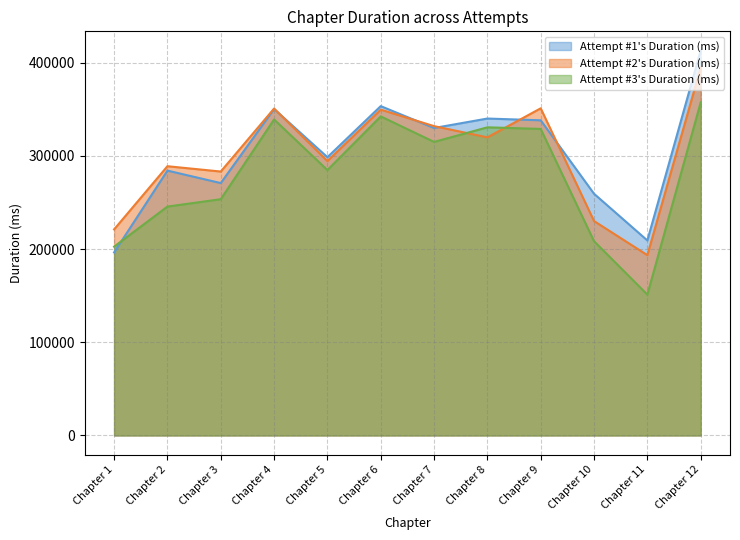

What is the difference between the maximum and second lowest values in the Attempt #1's Duration (ms) series?

203676